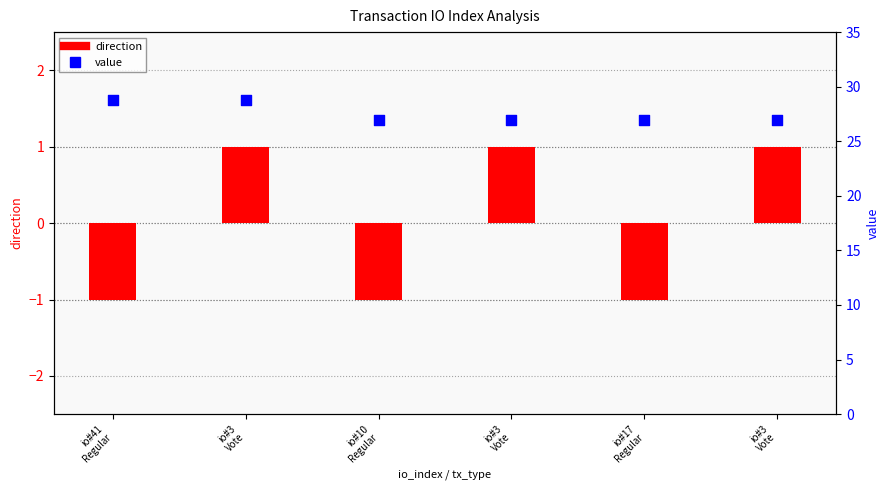

What are all the series names shown in the legend?

direction, value